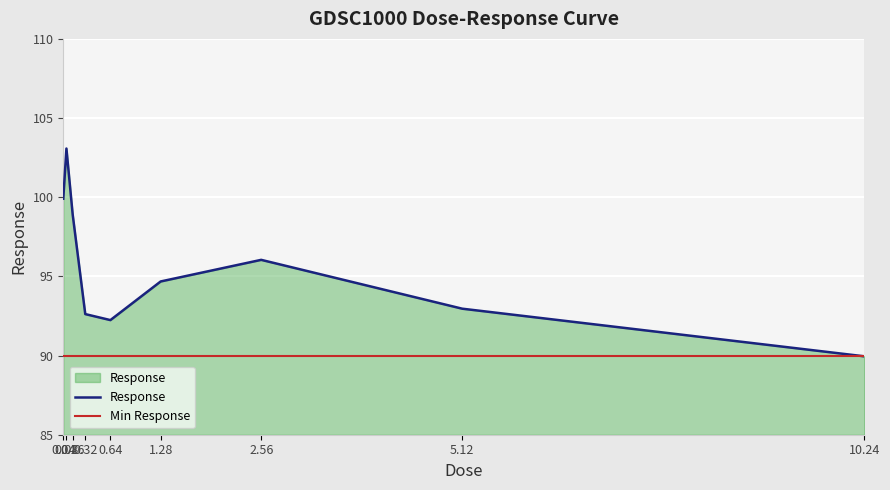

Which category has the highest value across all series?

0.08